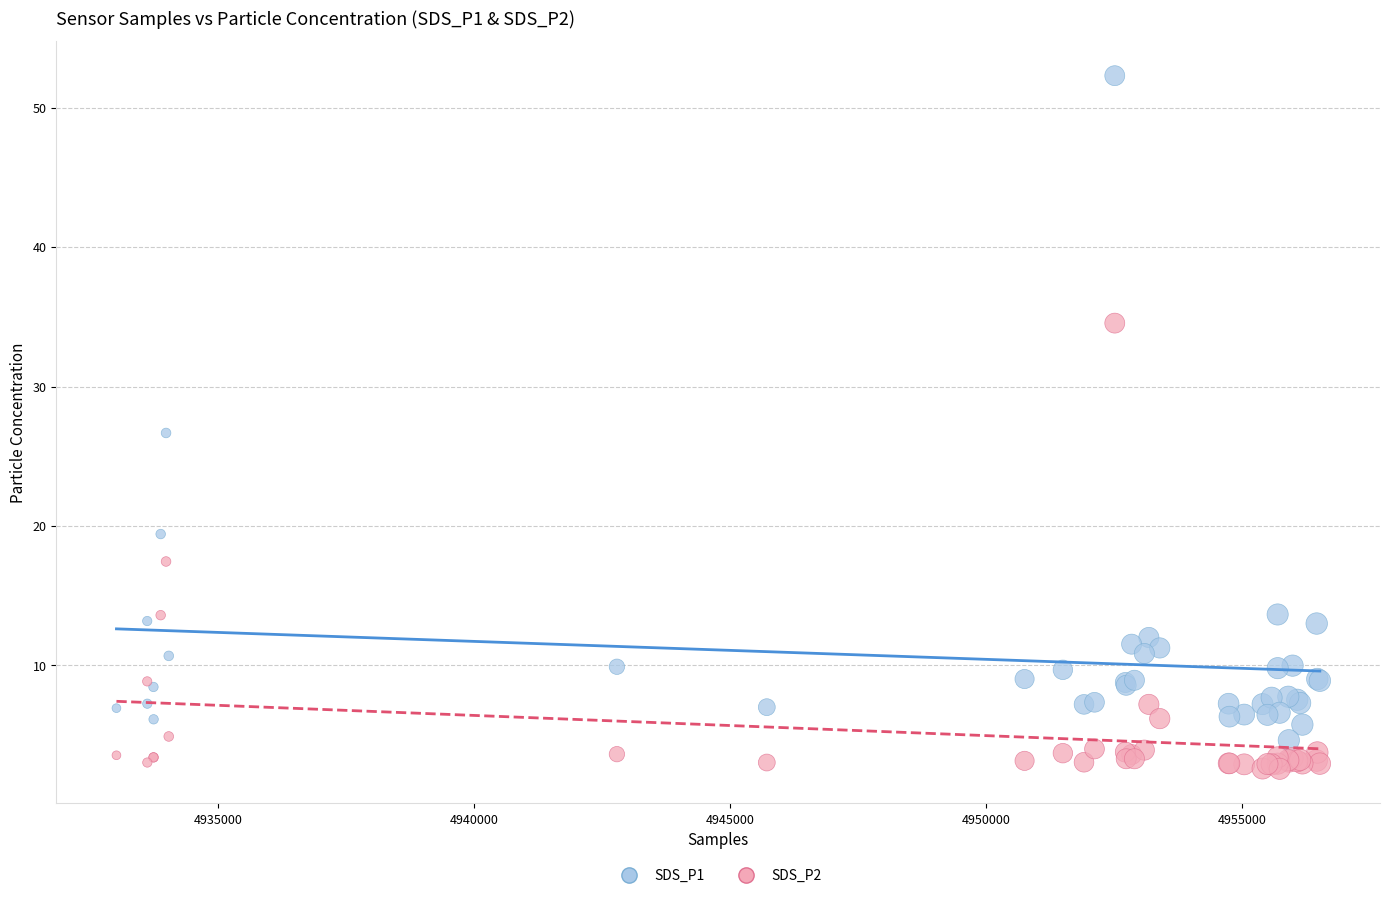

Which series has the largest Y range (max minus min)?

SDS_P1